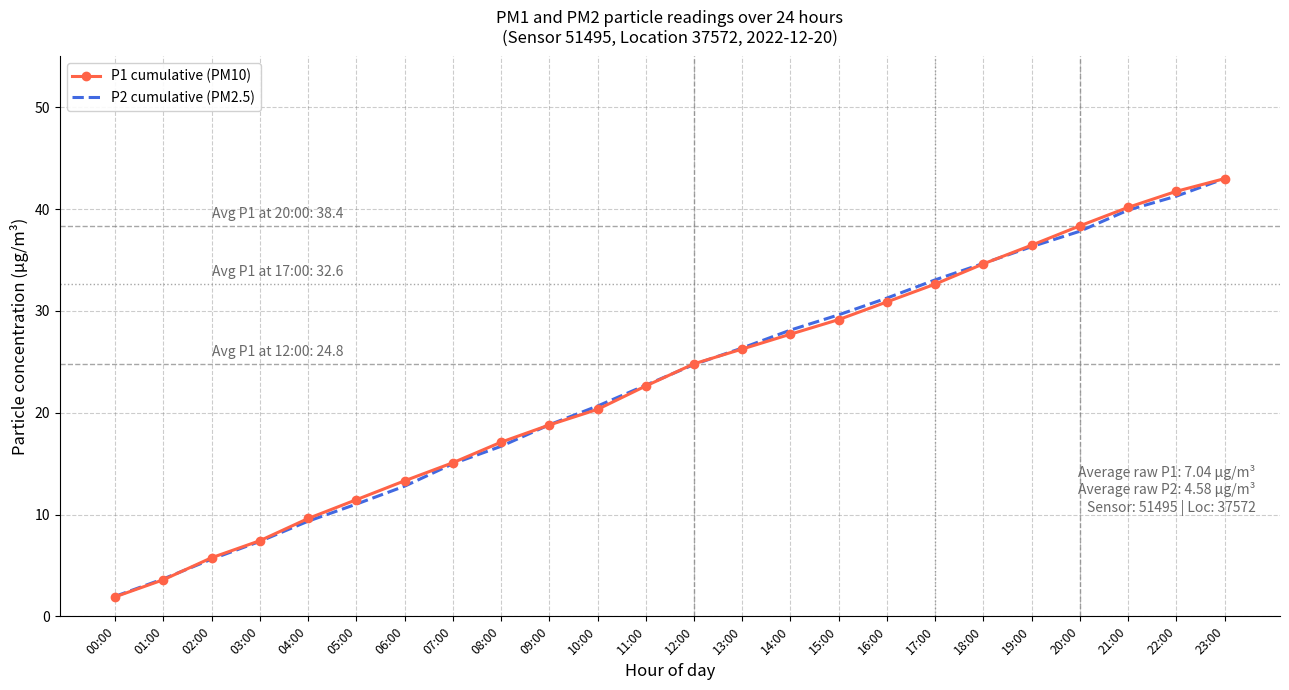

What is the lowest value of the P2 cumulative (PM2.5) series?

2.0